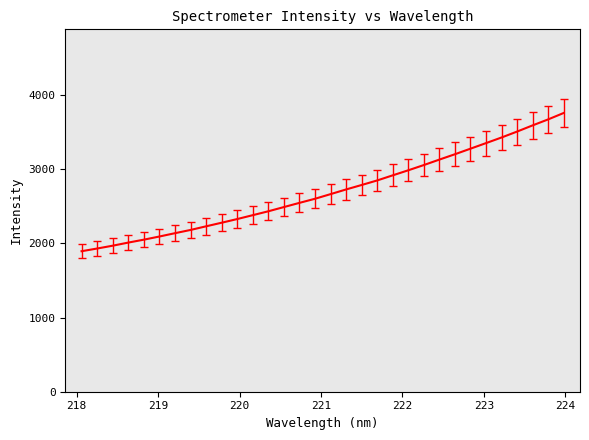

How many values exceed 2662?

16